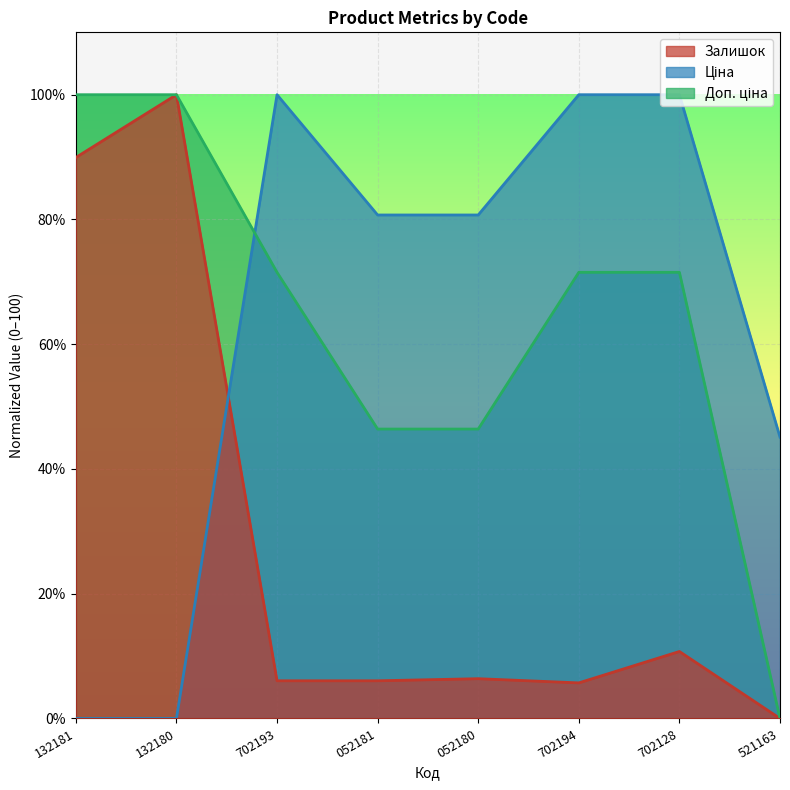

At which category is the sum across all series the highest?

132180